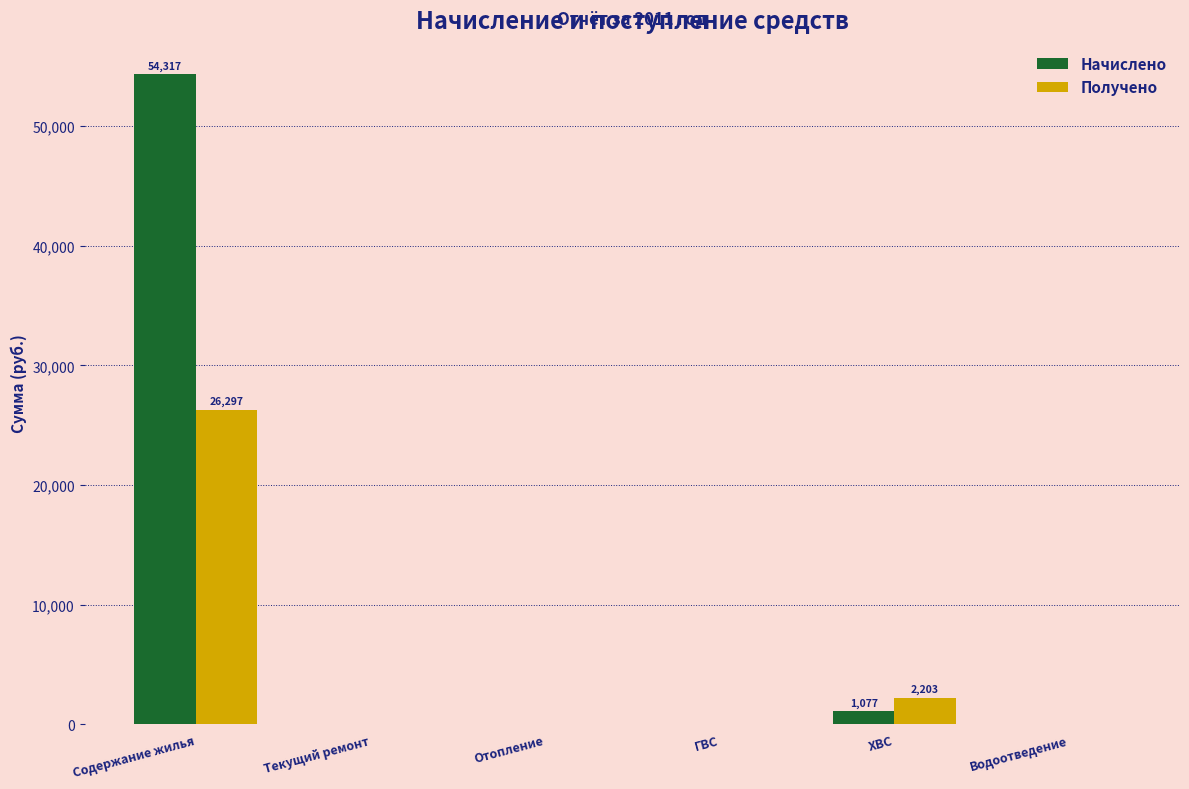

Which series changed the most between Содержание жилья and ГВС?

Начислено